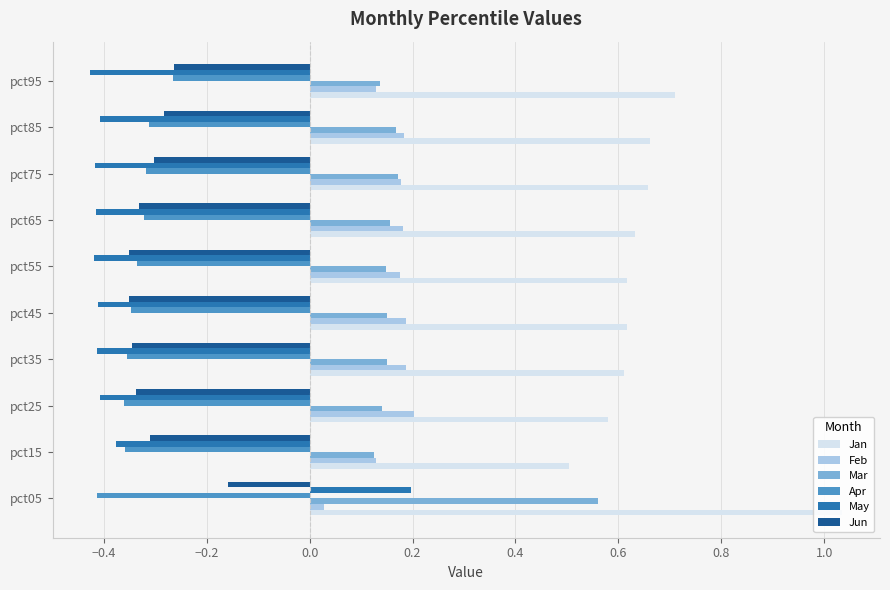

Count the Feb values in the range 0 to 1.

10